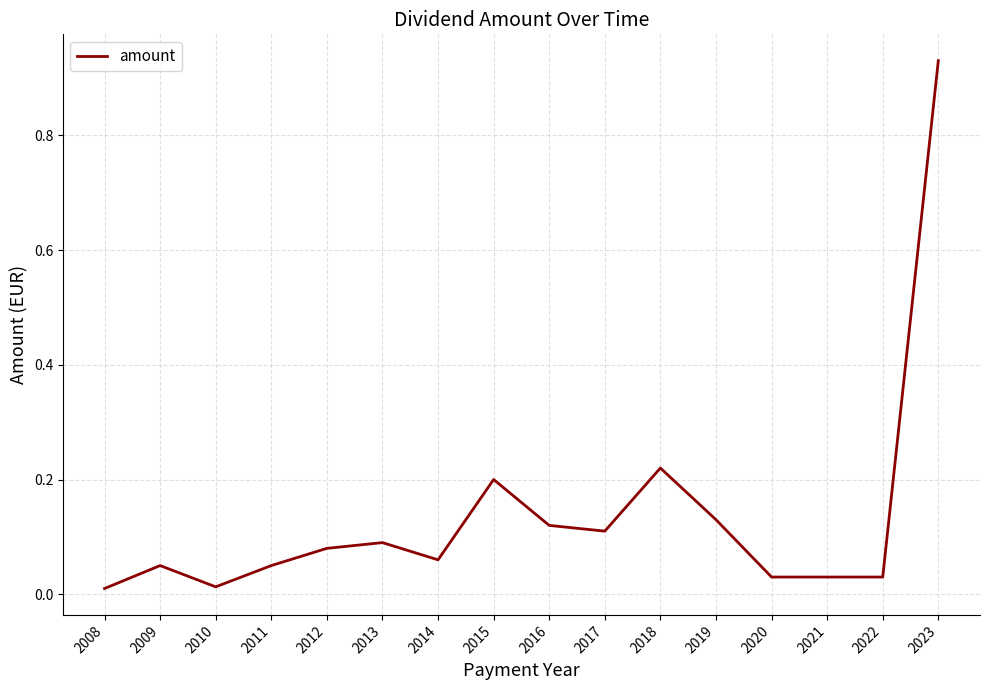

True or false: the data shows 0.0 at 2008.

True